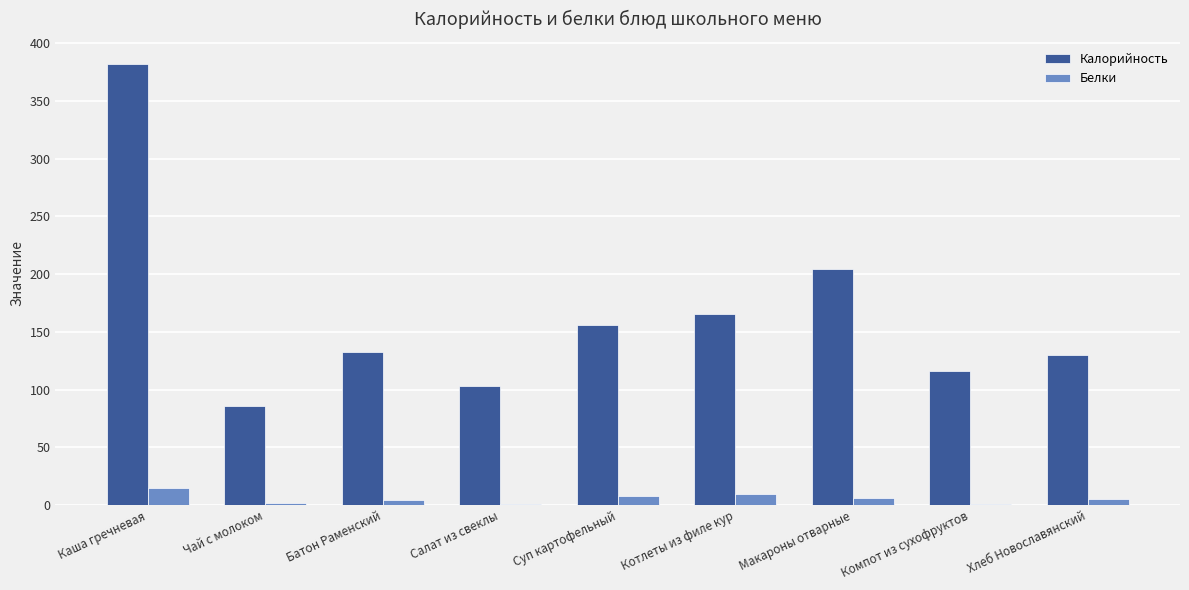

Which series changed the most between Батон Раменский and Суп картофельный?

Калорийность